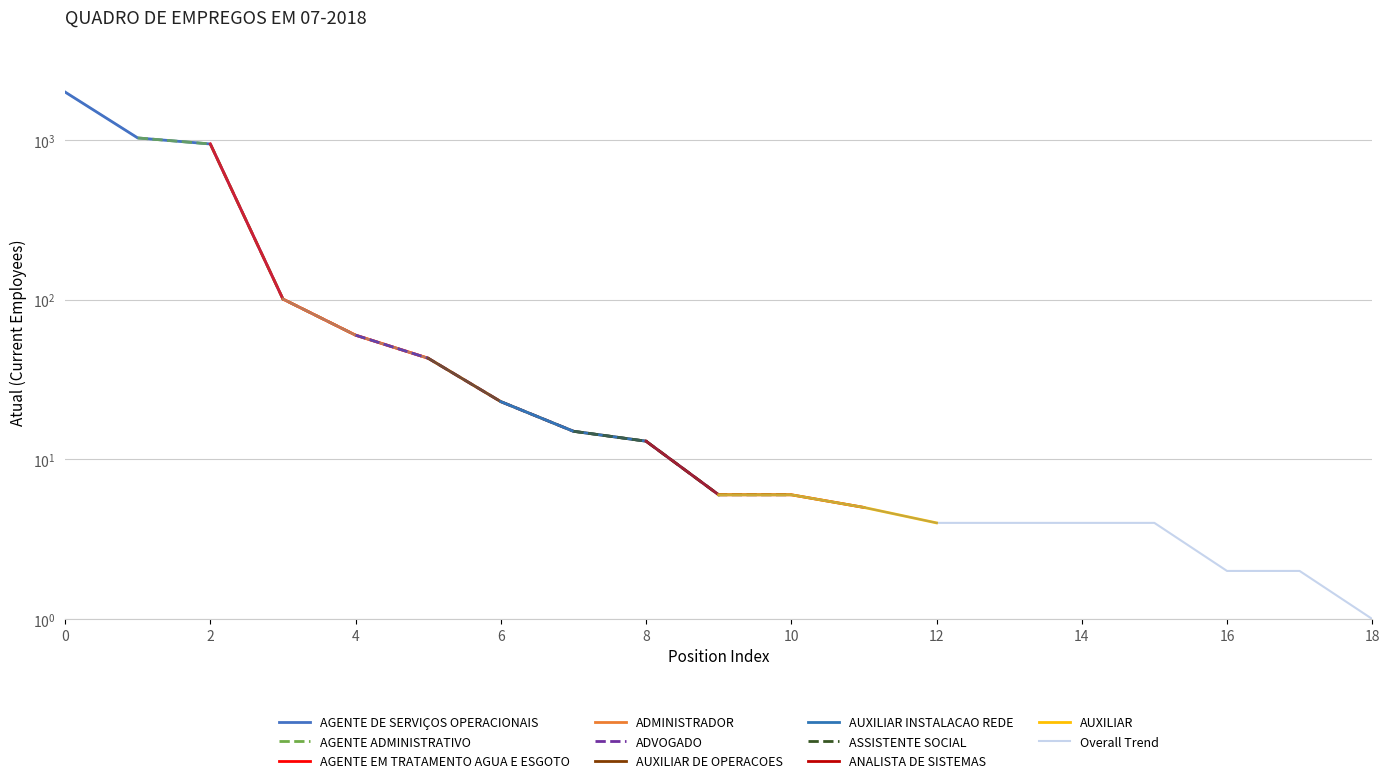

What is the average value?

225